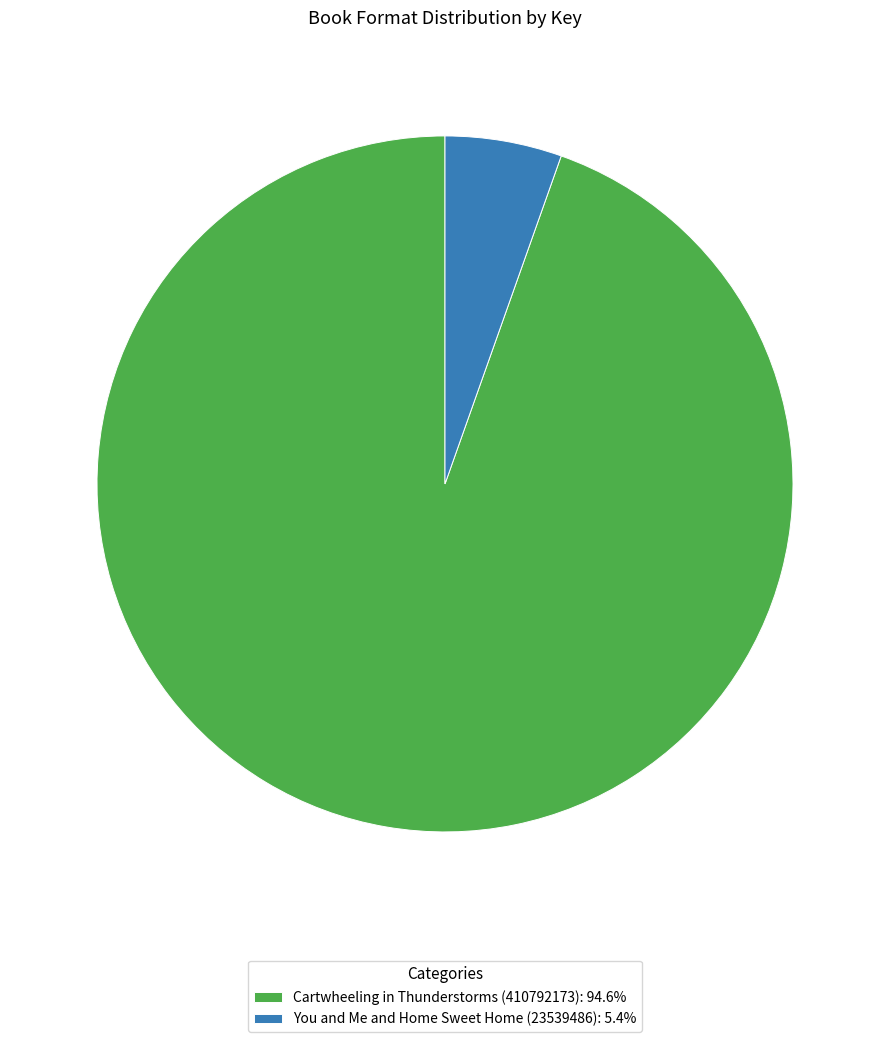

Which slice is the smallest?

You and Me and Home Sweet Home (23539486)